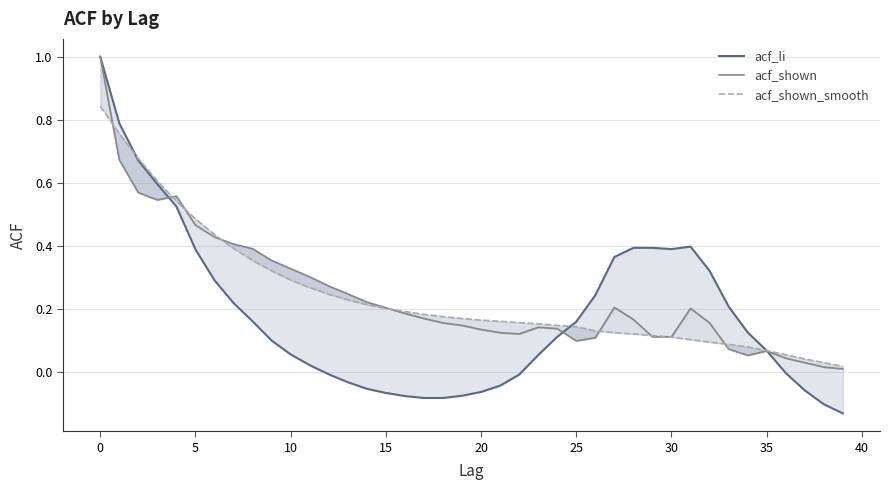

Which category has the lowest value across all series?

39